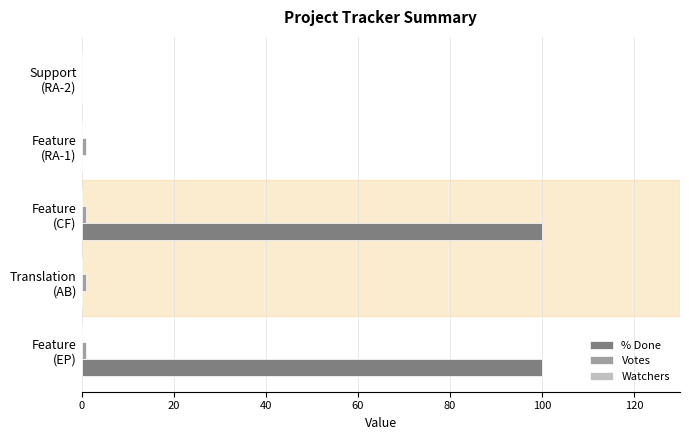

Which series has the largest total across all categories?

% Done